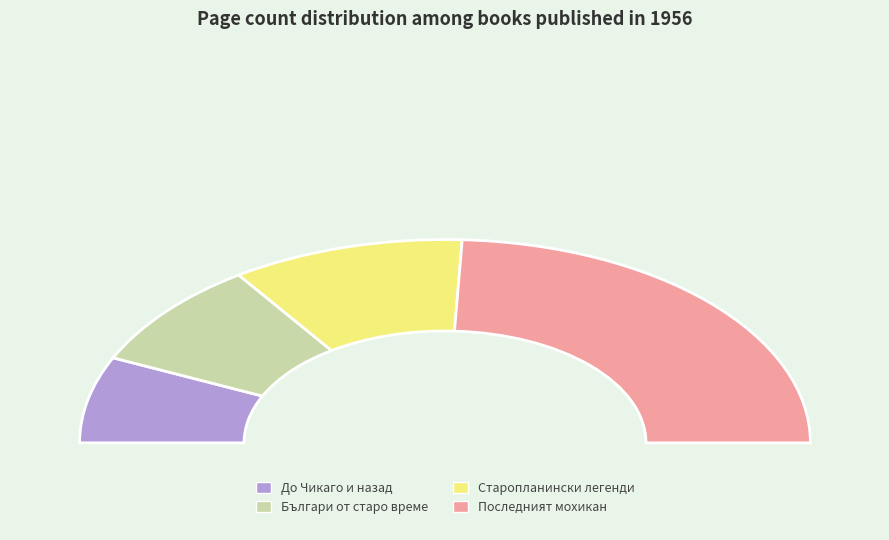

Which category has the biggest portion of the pie?

Последният мохикан